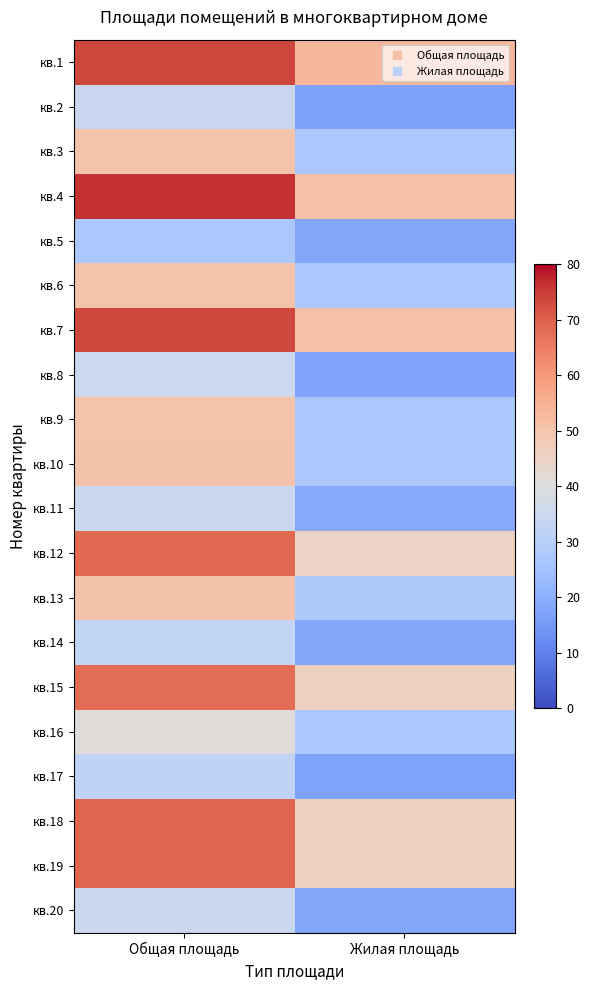

At which category is the sum across all series the highest?

Общая площадь